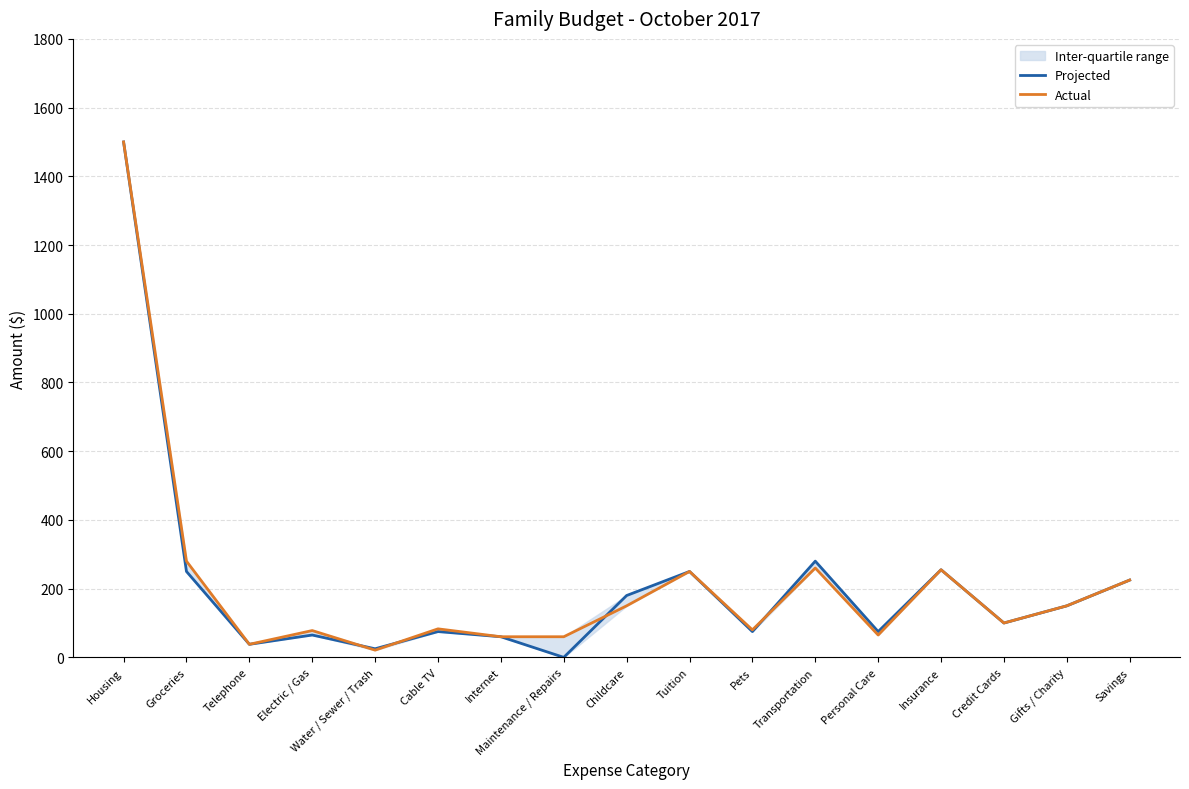

What is the value of the Actual point at the 14th from the left?

255